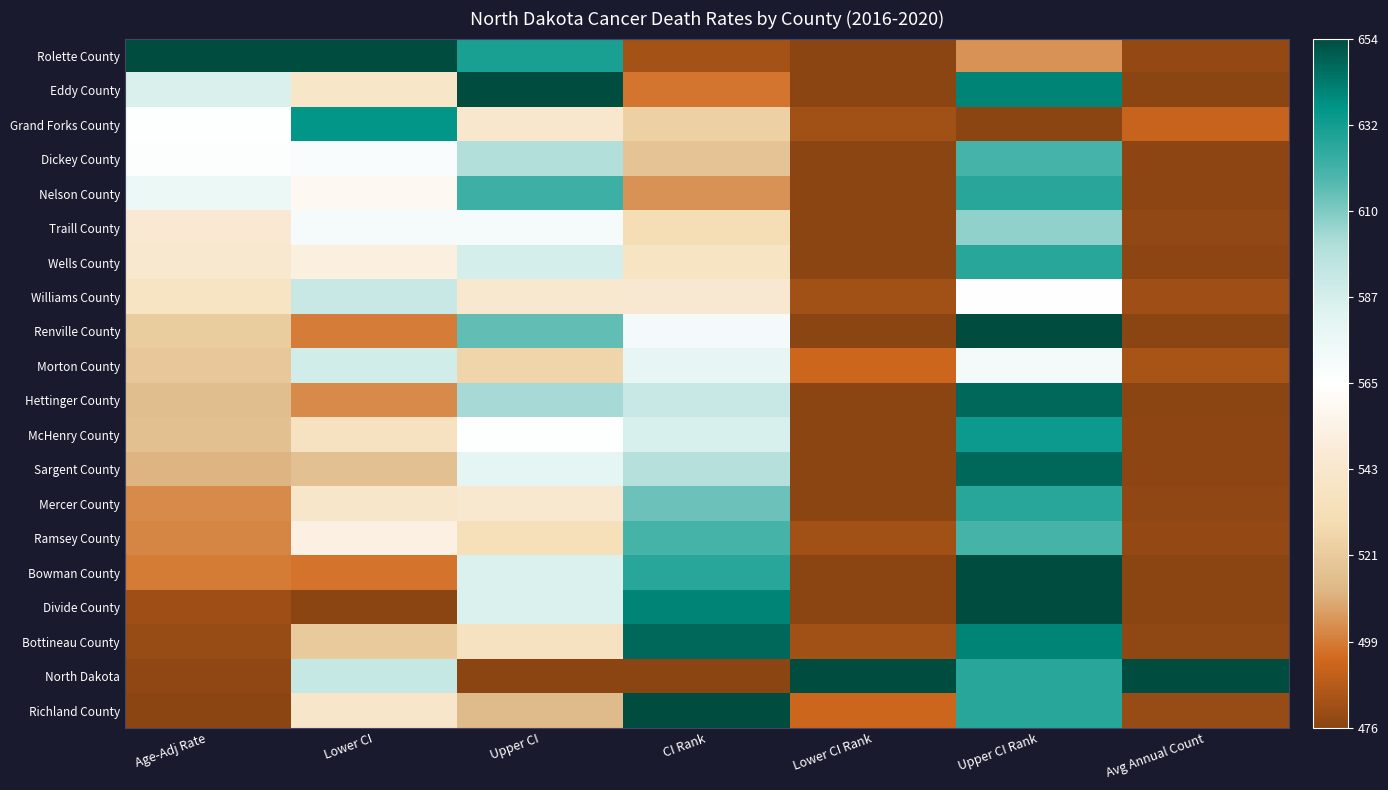

Between Age-Adj Rate and Upper CI Rank, which series saw the biggest shift?

Divide County